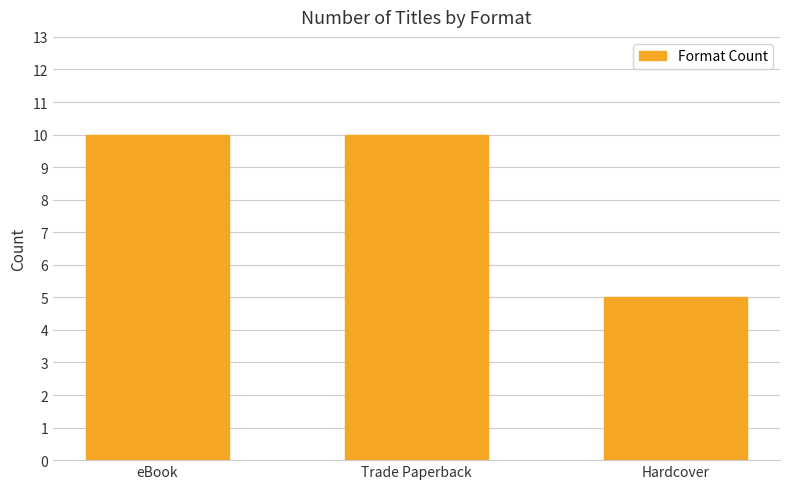

Read the value at Hardcover.

5